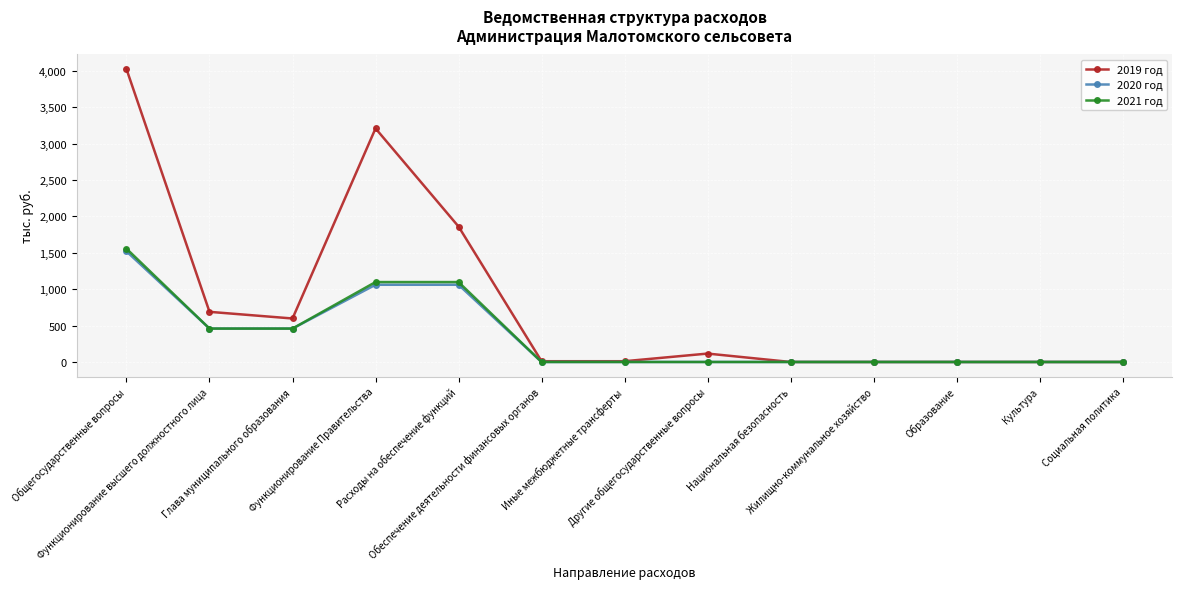

Which series has the largest total across all categories?

2019 год